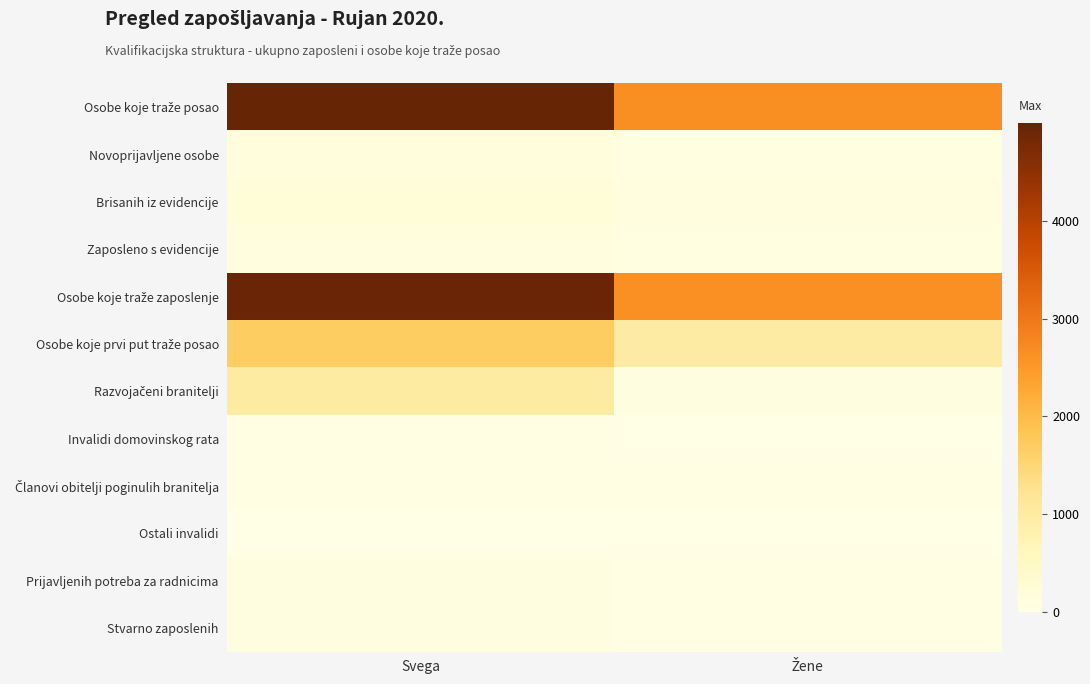

Between Svega and Žene, which is larger?

Svega